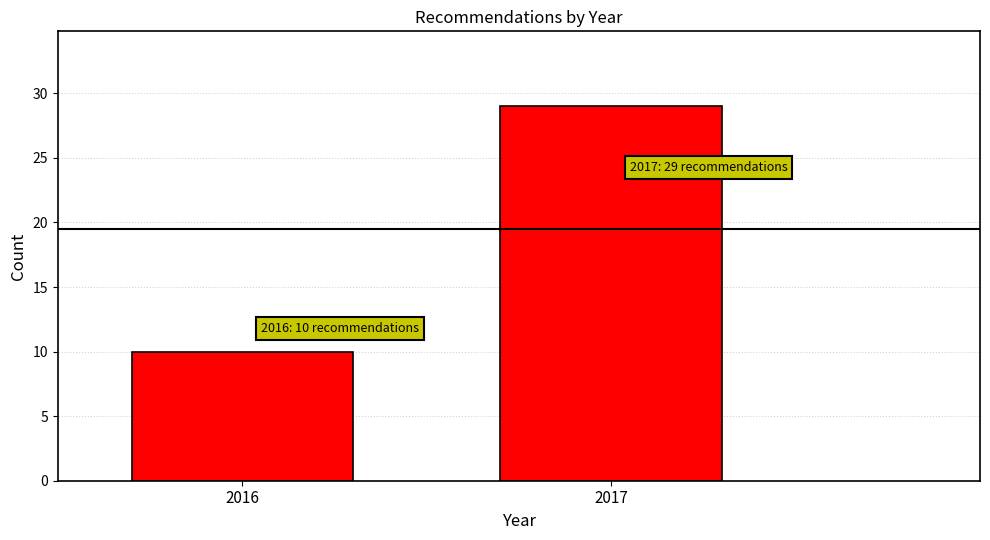

Reading left to right, extract all data points from this chart.

2016=10	2017=29